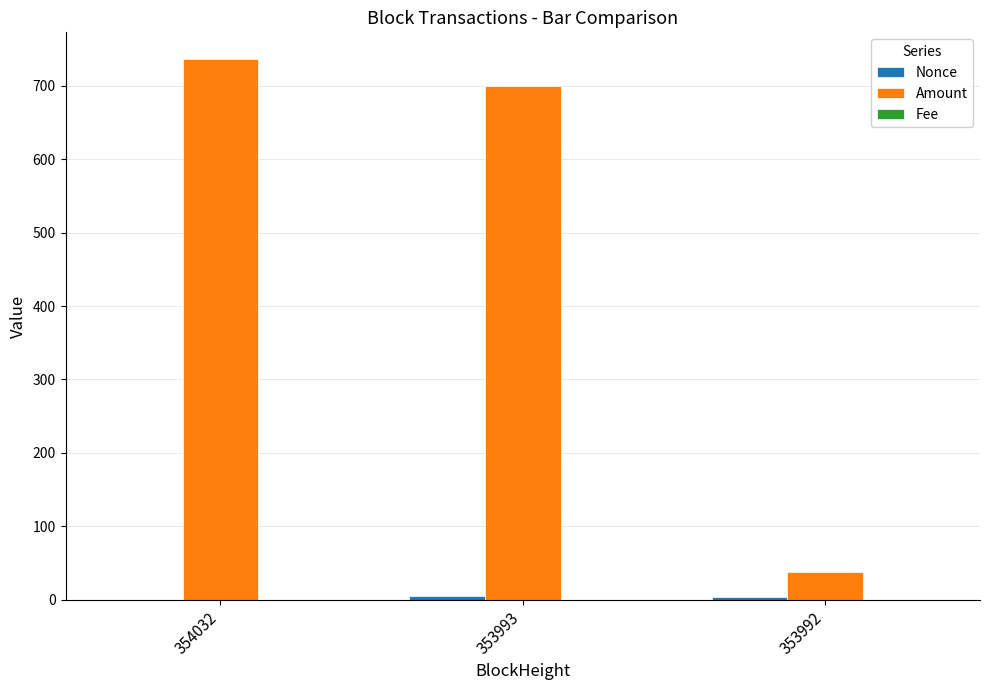

Which series has the largest total across all categories?

Amount